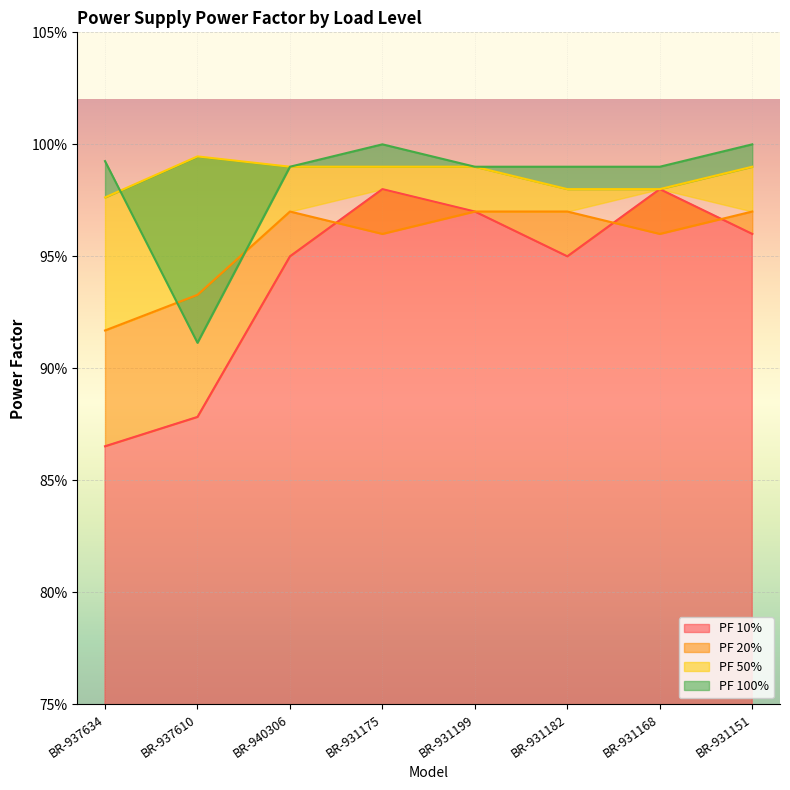

Is the value of PF 20% at BR-931175 greater than the value of PF 50% at BR-931168?

No